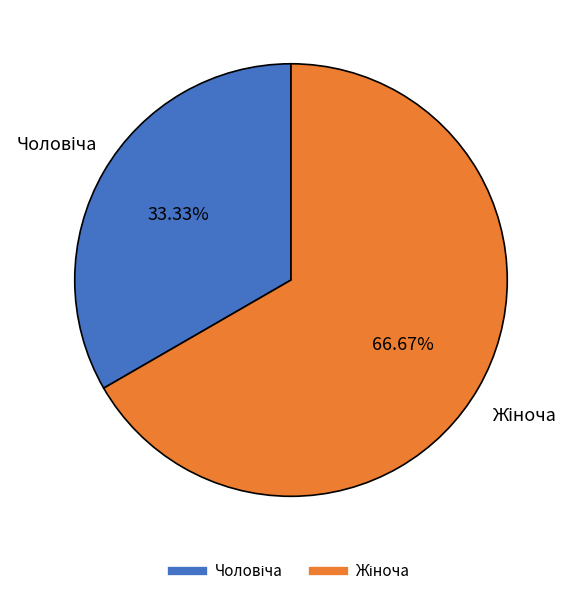

Is there any slice that represents more than half of the pie?

Yes